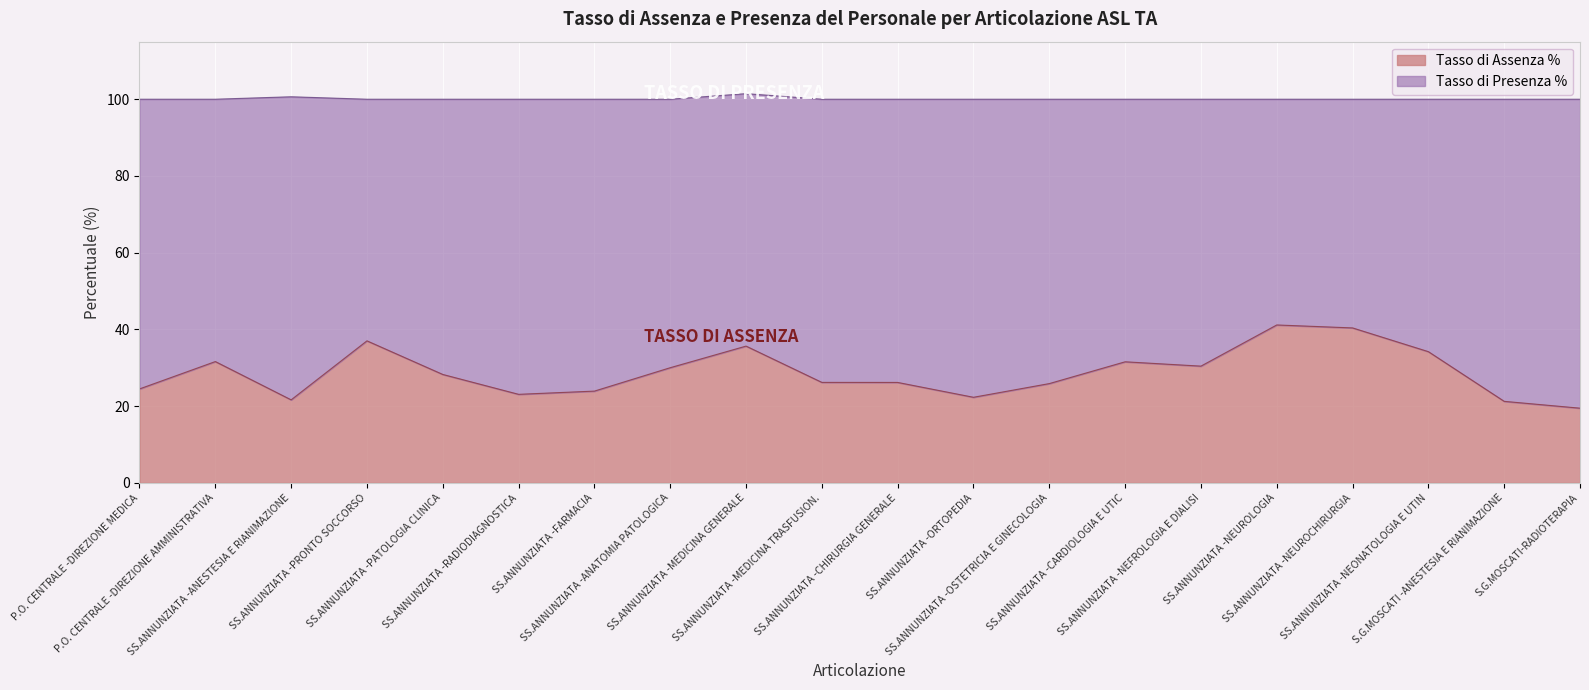

Where does the data first go above 28?

P.O. CENTRALE -DIREZIONE AMMINISTRATIVA